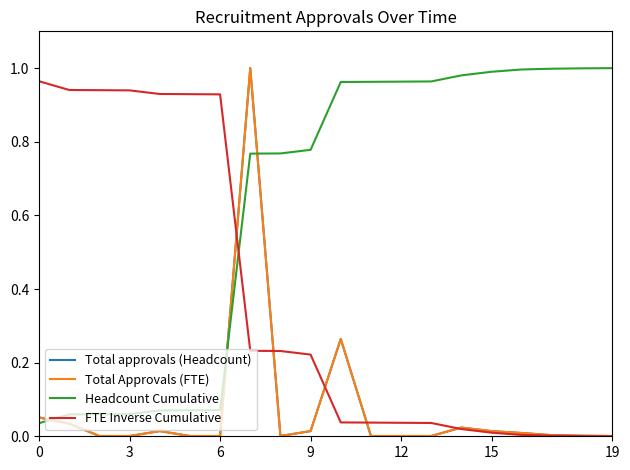

Which label corresponds to the smallest value in the chart?

19